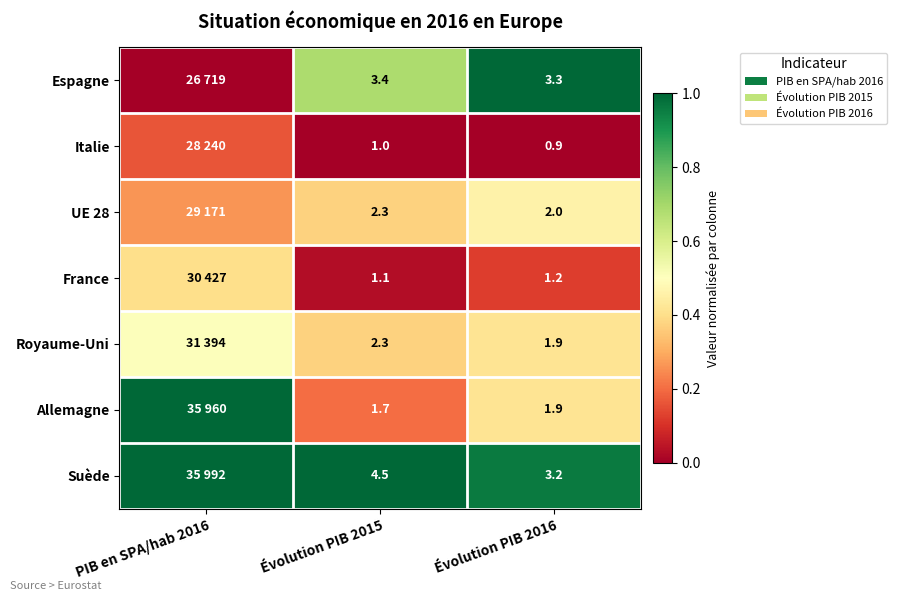

Is the value of France at Évolution PIB 2016 greater than the value of Suède at Évolution PIB 2015?

No